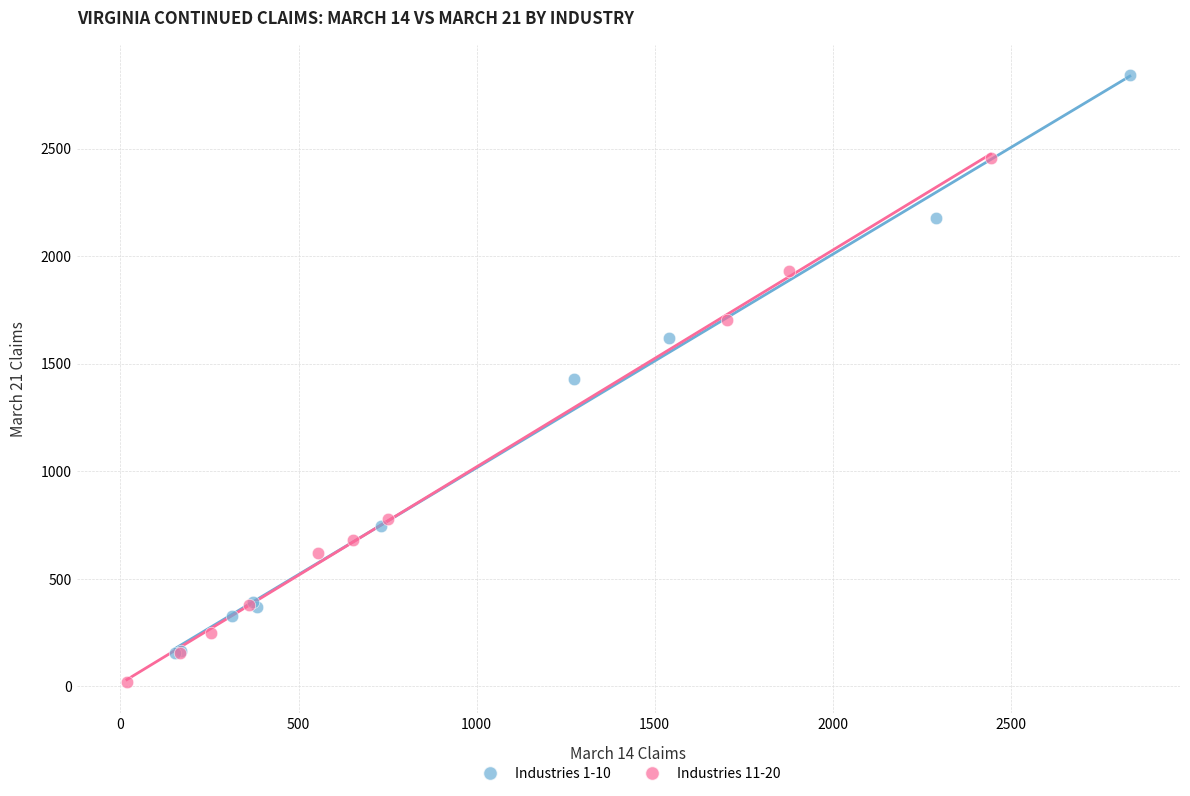

Which series reaches the maximum Y coordinate?

Industries 1-10